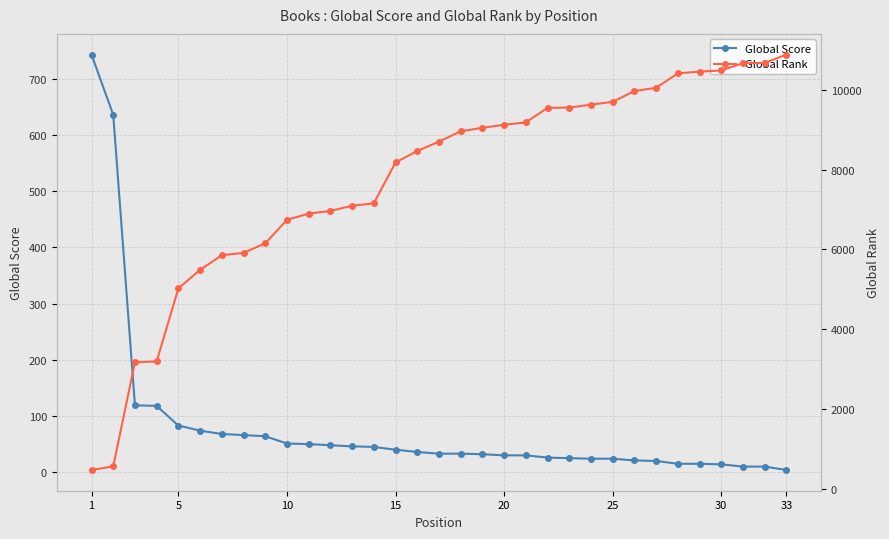

Is the value of Global Score at 15 greater than the value of Global Rank at 31?

No